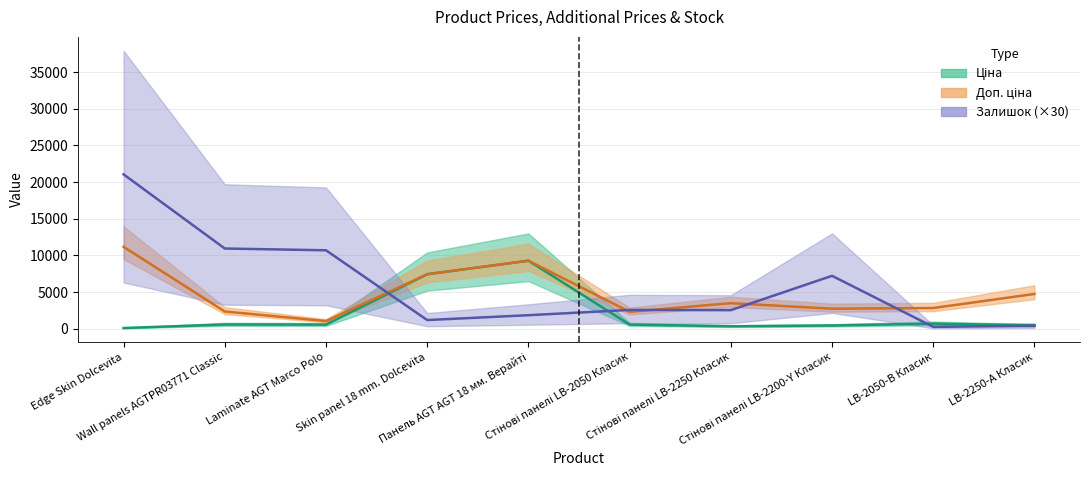

In Ціна, how many points are lower than both neighbors (excluding endpoints)?

2